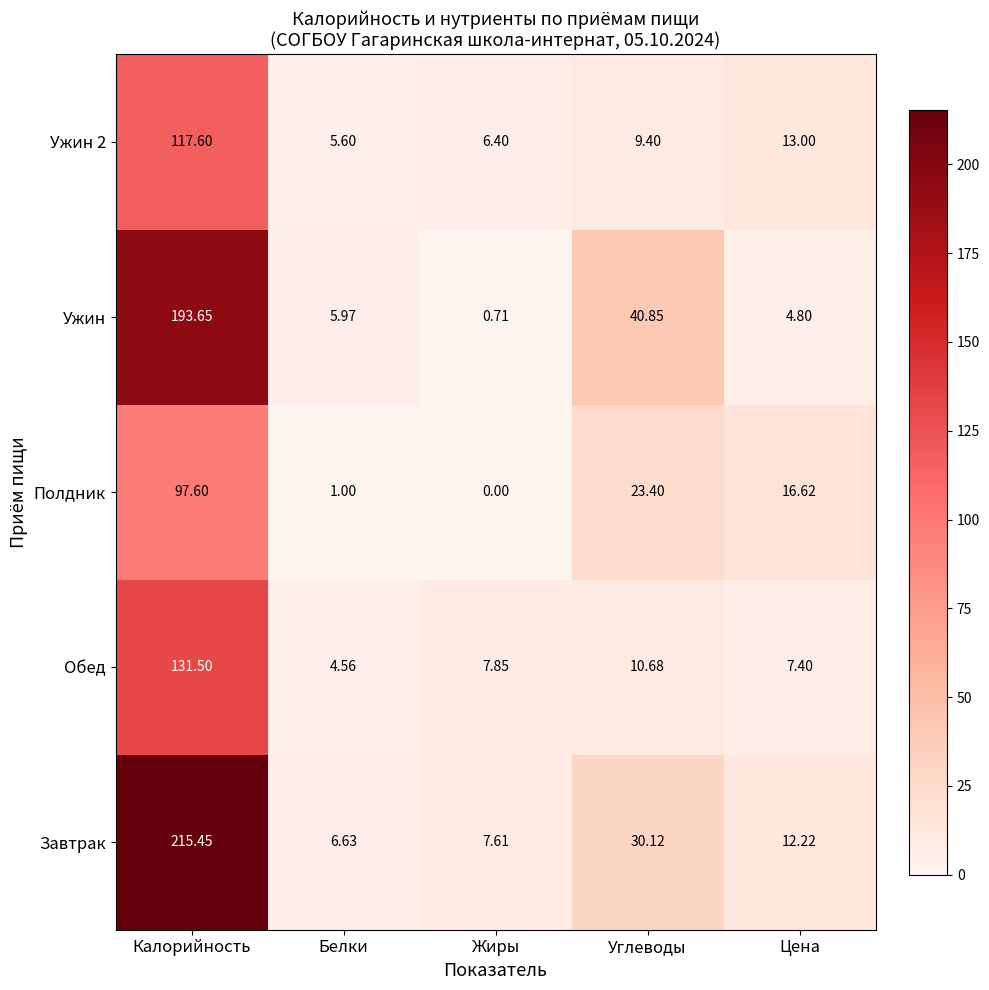

At how many categories does at least one series exceed 176?

1